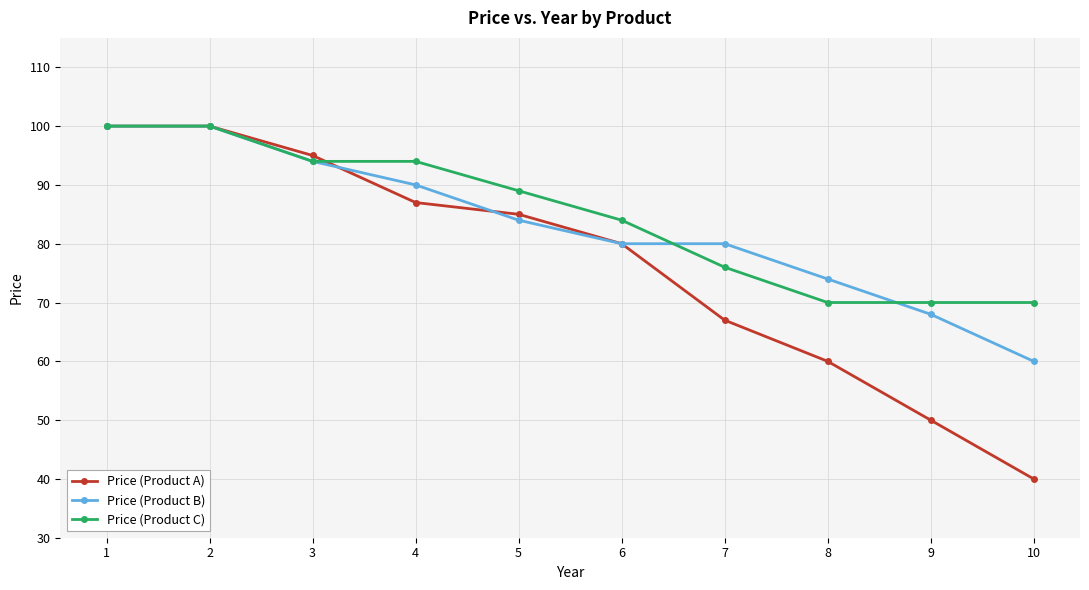

Which series has the widest spread of values?

Price (Product A)